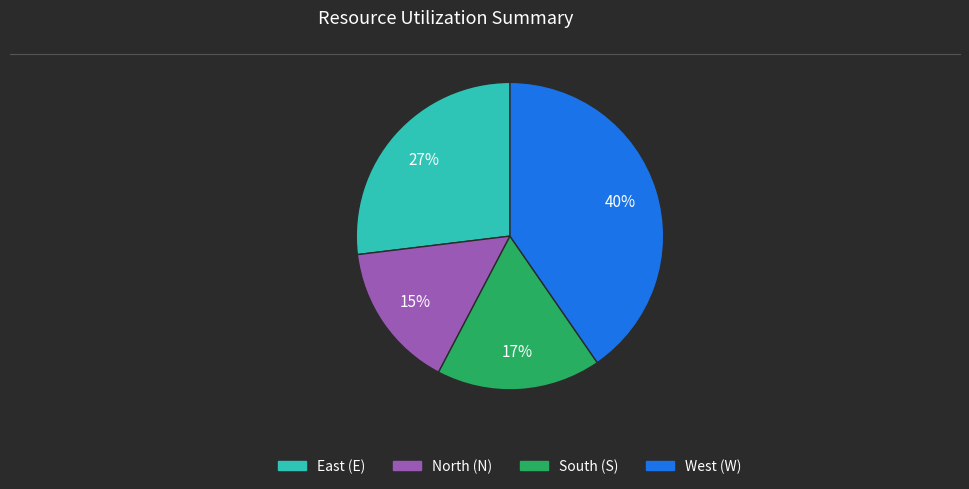

Is there any slice that represents more than half of the pie?

No